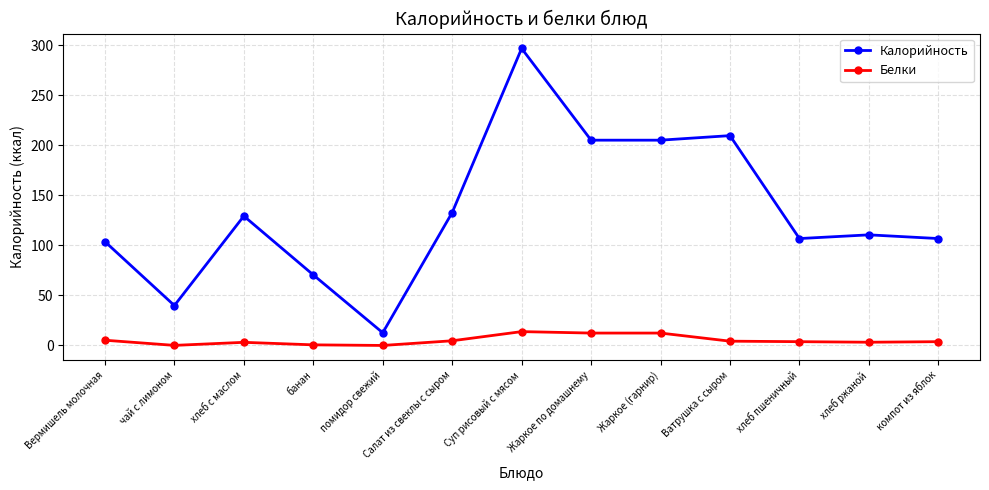

At how many categories does at least one series exceed 162?

4